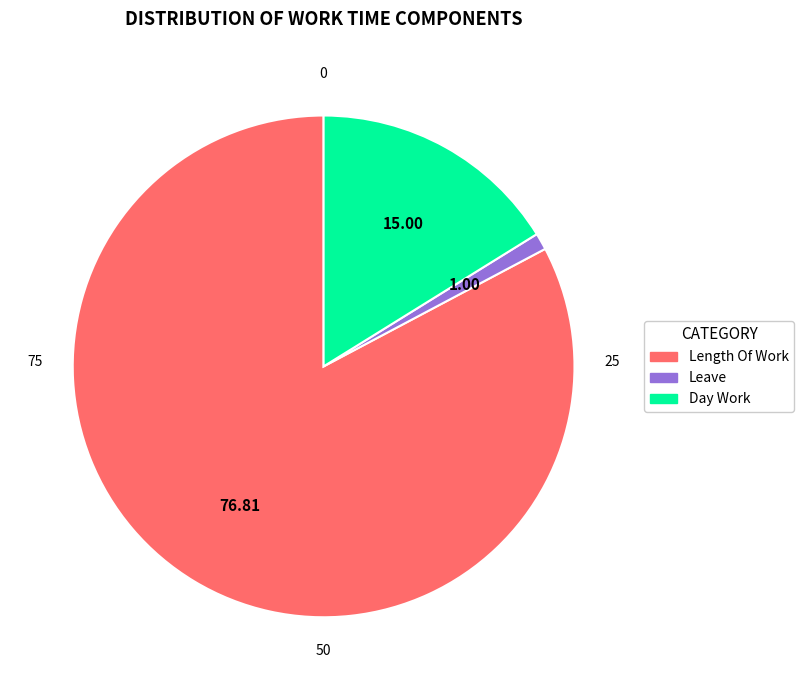

Is there any slice that represents more than half of the pie?

Yes